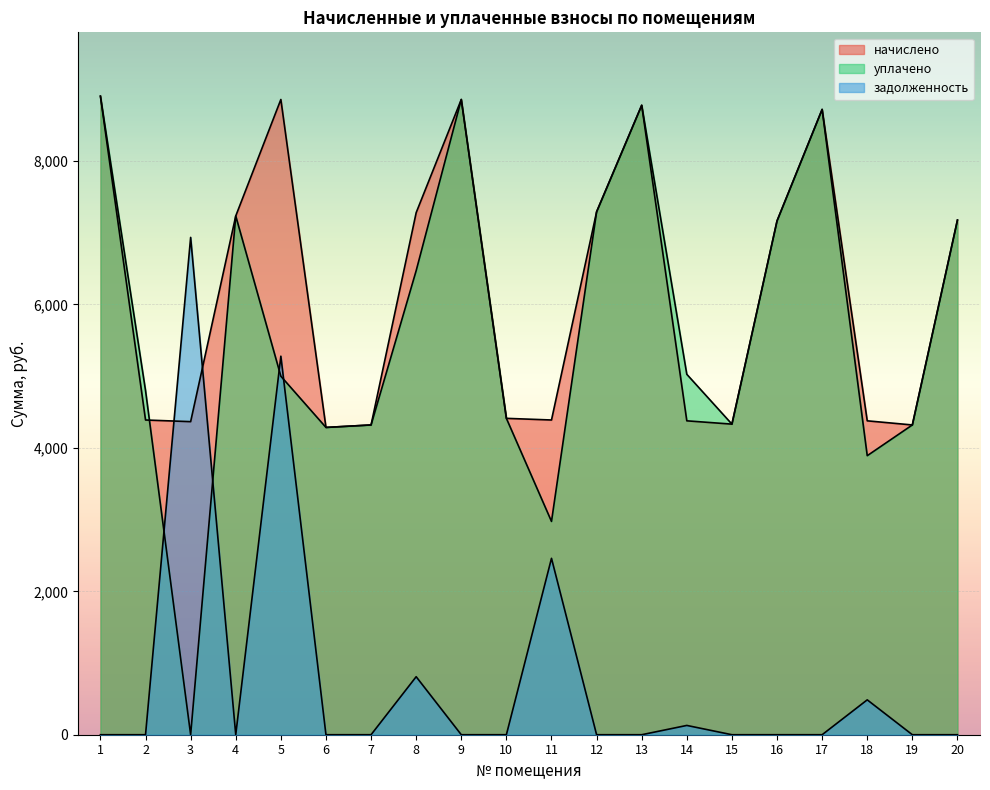

How many data points in задолженность are above 0?

6